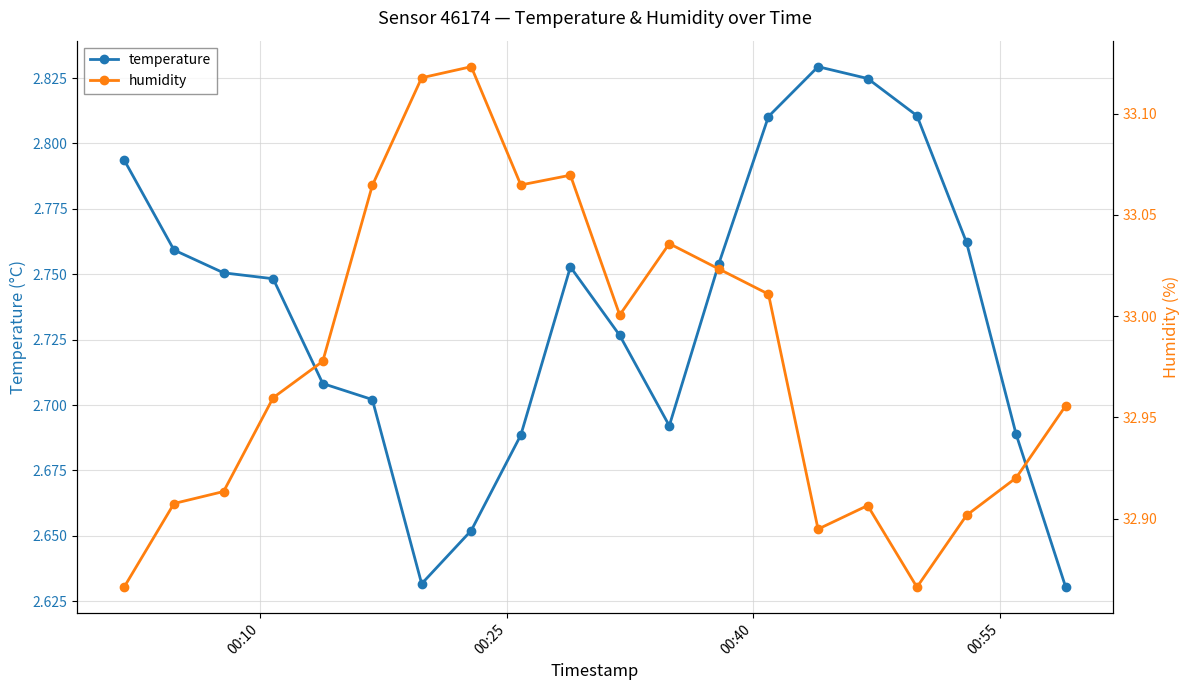

True or false: humidity and temperature cross at least once.

False